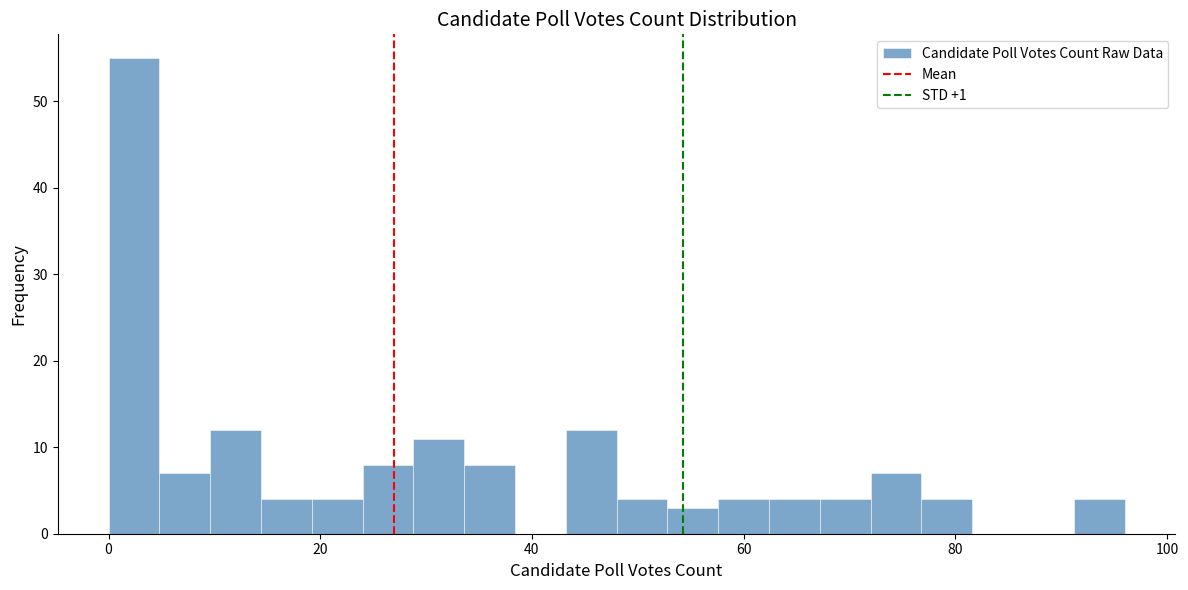

Read against the x-axis, roughly where is the centre of the tallest bar?

2